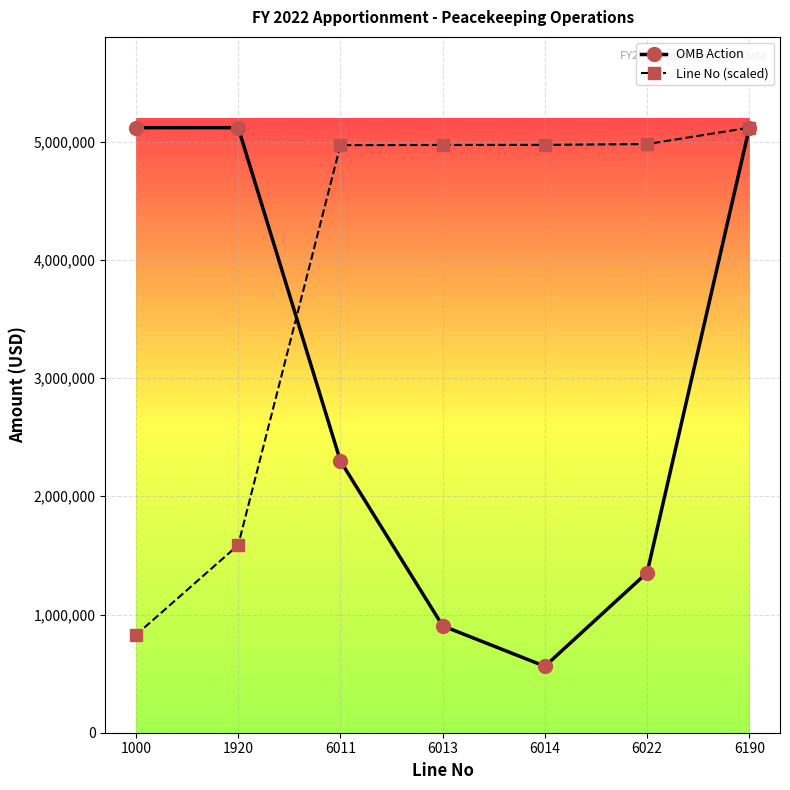

Which category has the lowest value in the OMB Action series?

6014